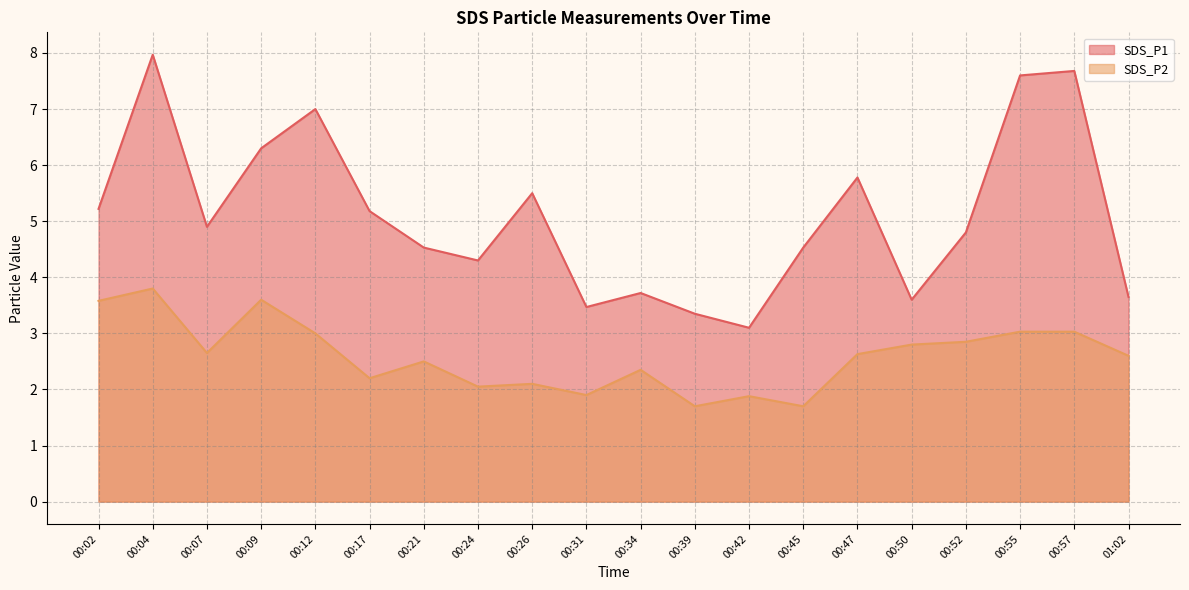

What is the approximate value of SDS_P1 at 00:07?

4.9